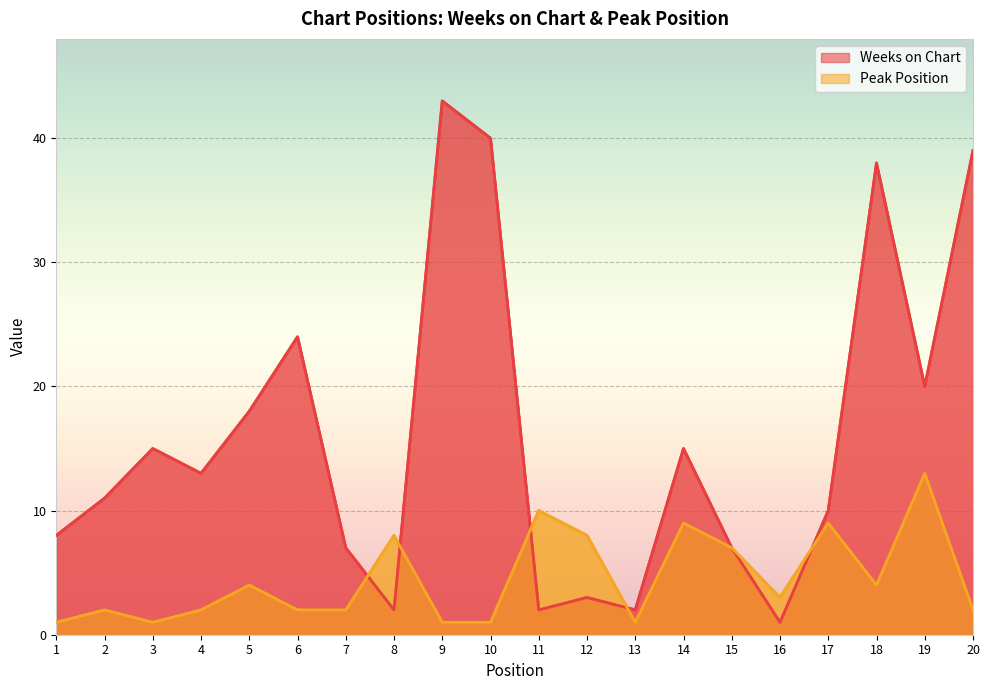

At which category does Peak Position reach its first local peak?

2